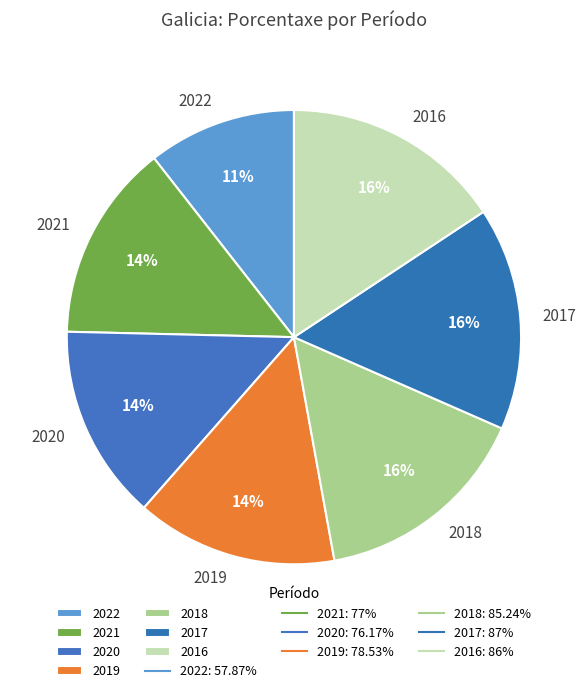

Does any single category account for the majority?

No